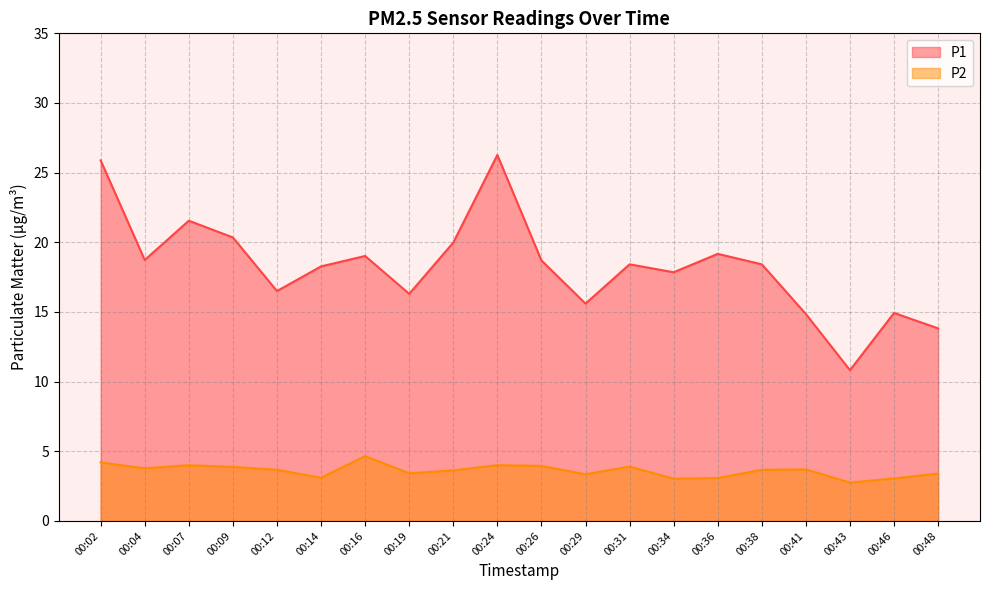

What is the sum of all P2 values?

72.2